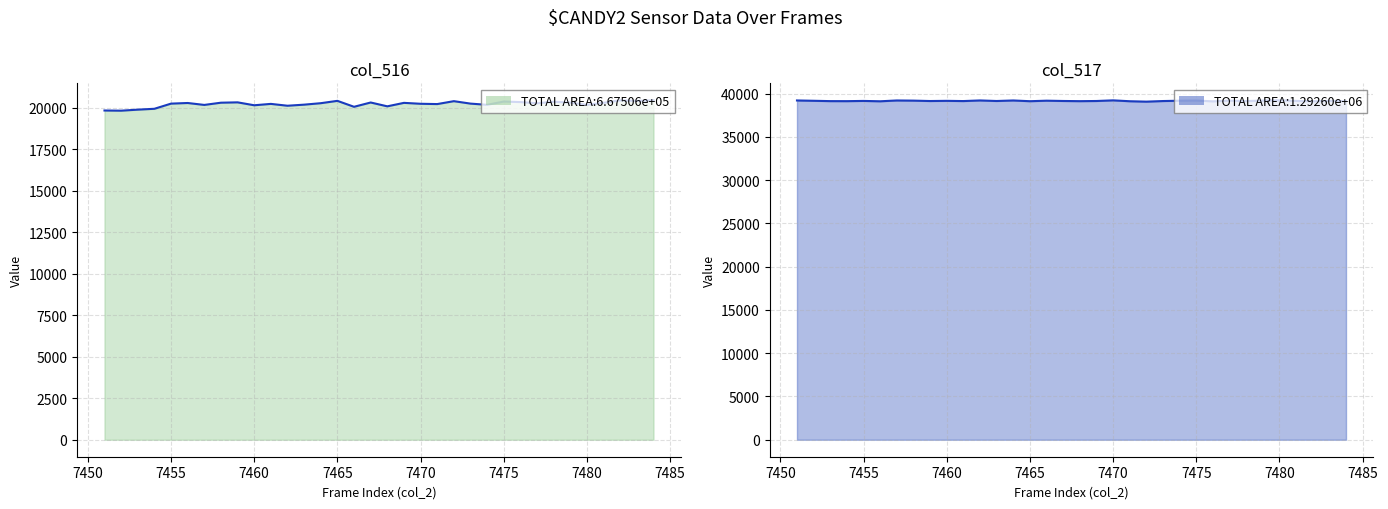

How many distinct data groups are displayed?

2